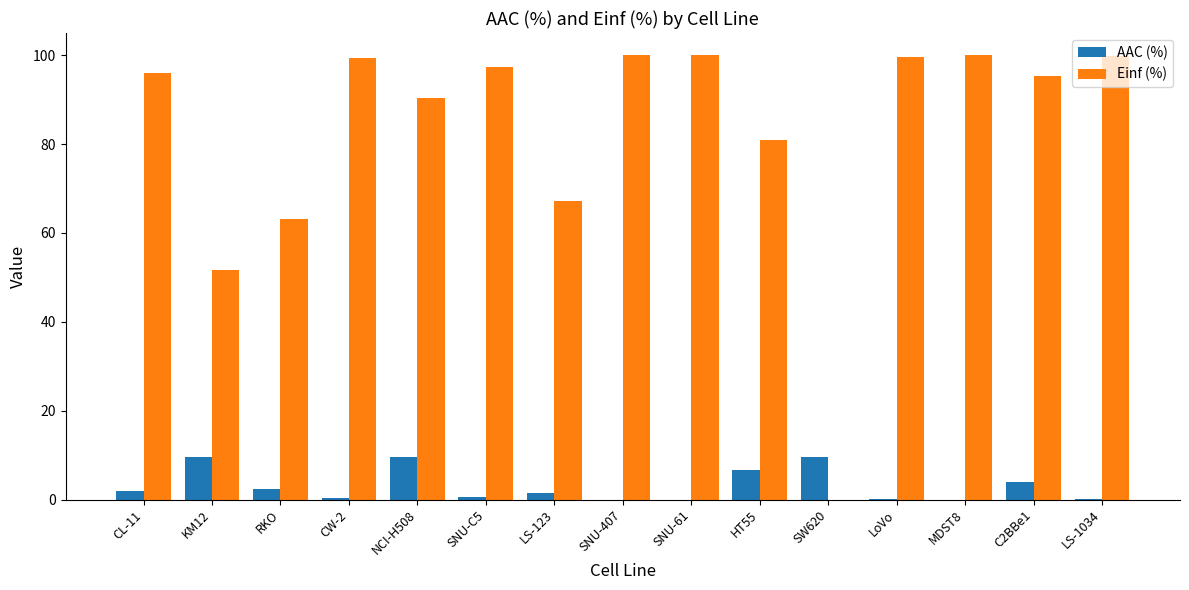

What is the maximum value shown in the chart?

100.0